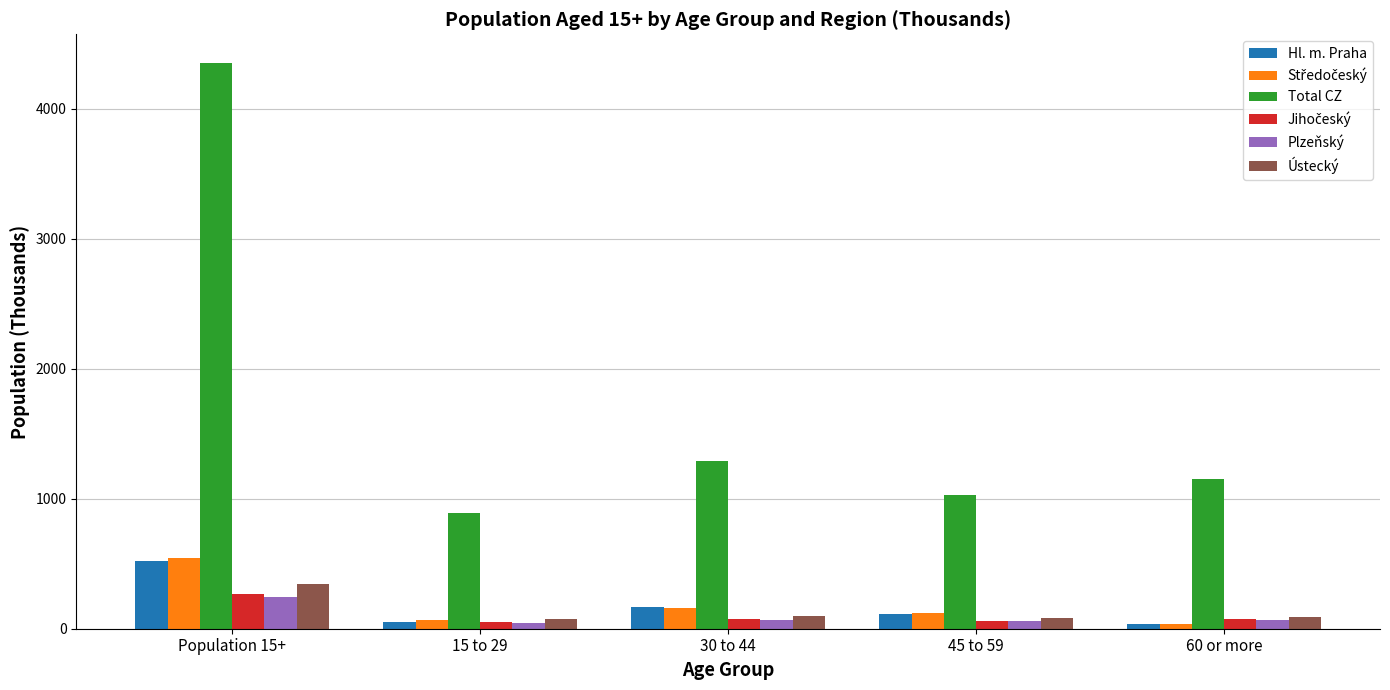

What is the difference between the maximum and minimum values in the Ústecký series?

268.8